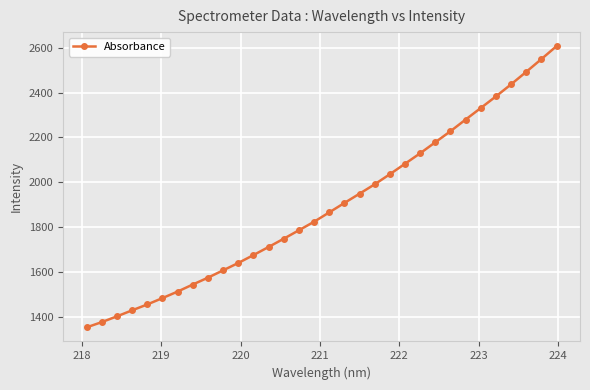

What is the value of the 29th point from the left?

2436.7